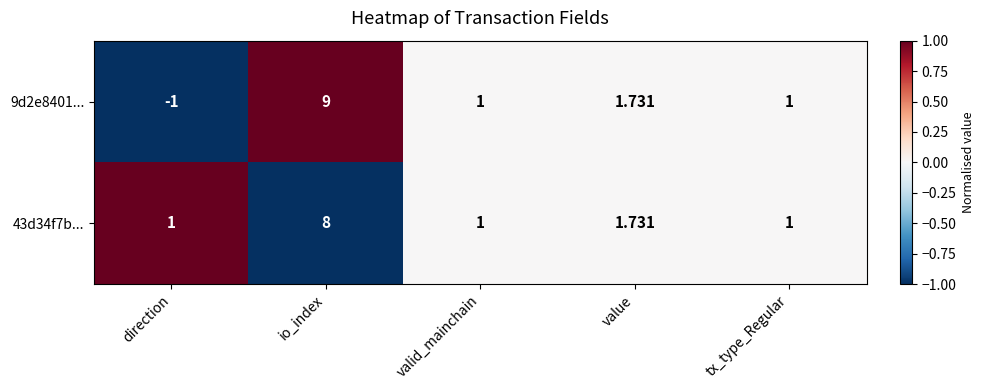

Rank the series by their maximum value, from highest to lowest.

9d2e8401..., 43d34f7b...